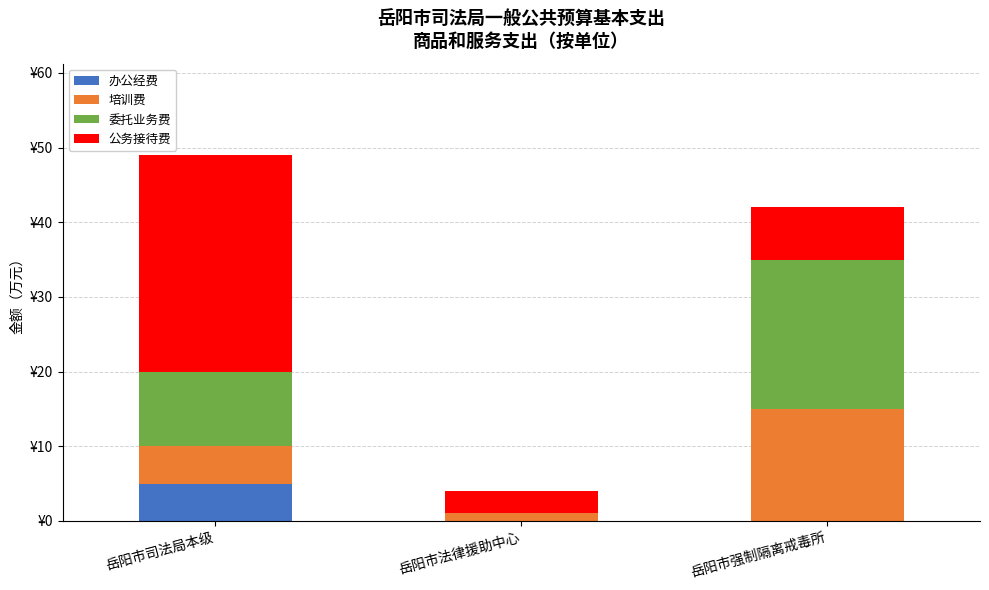

What are all the series names shown in the legend?

办公经费, 培训费, 委托业务费, 公务接待费